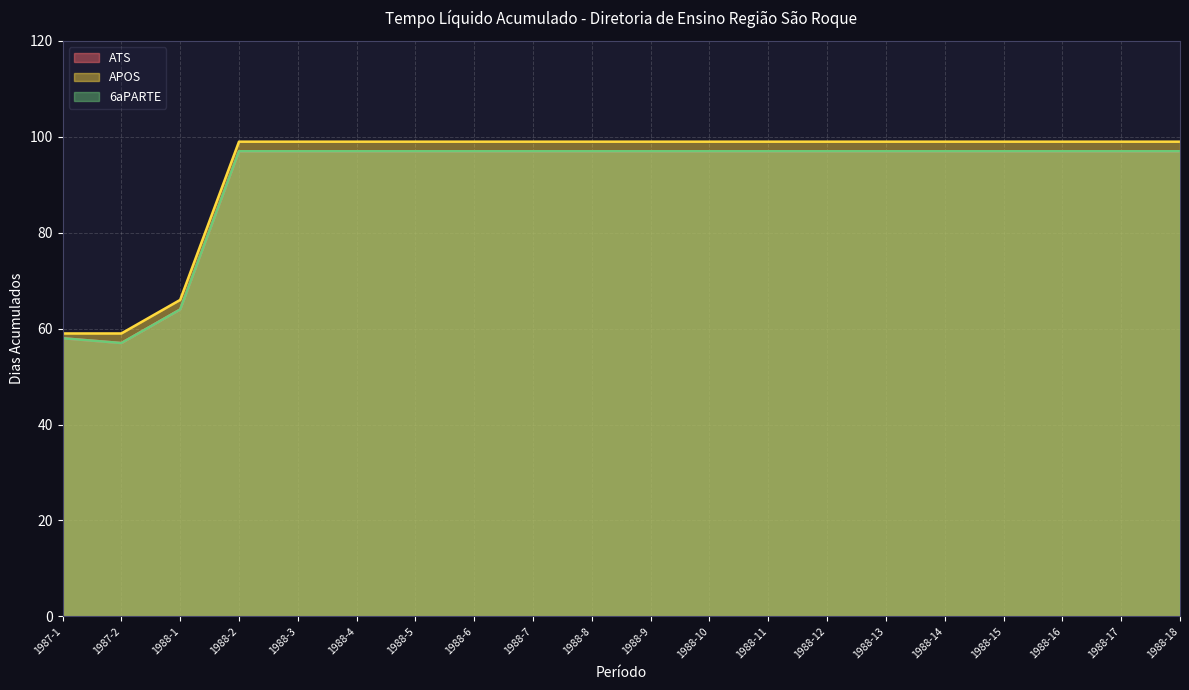

Which series changed the most between 1988-4 and 1988-11?

ATS